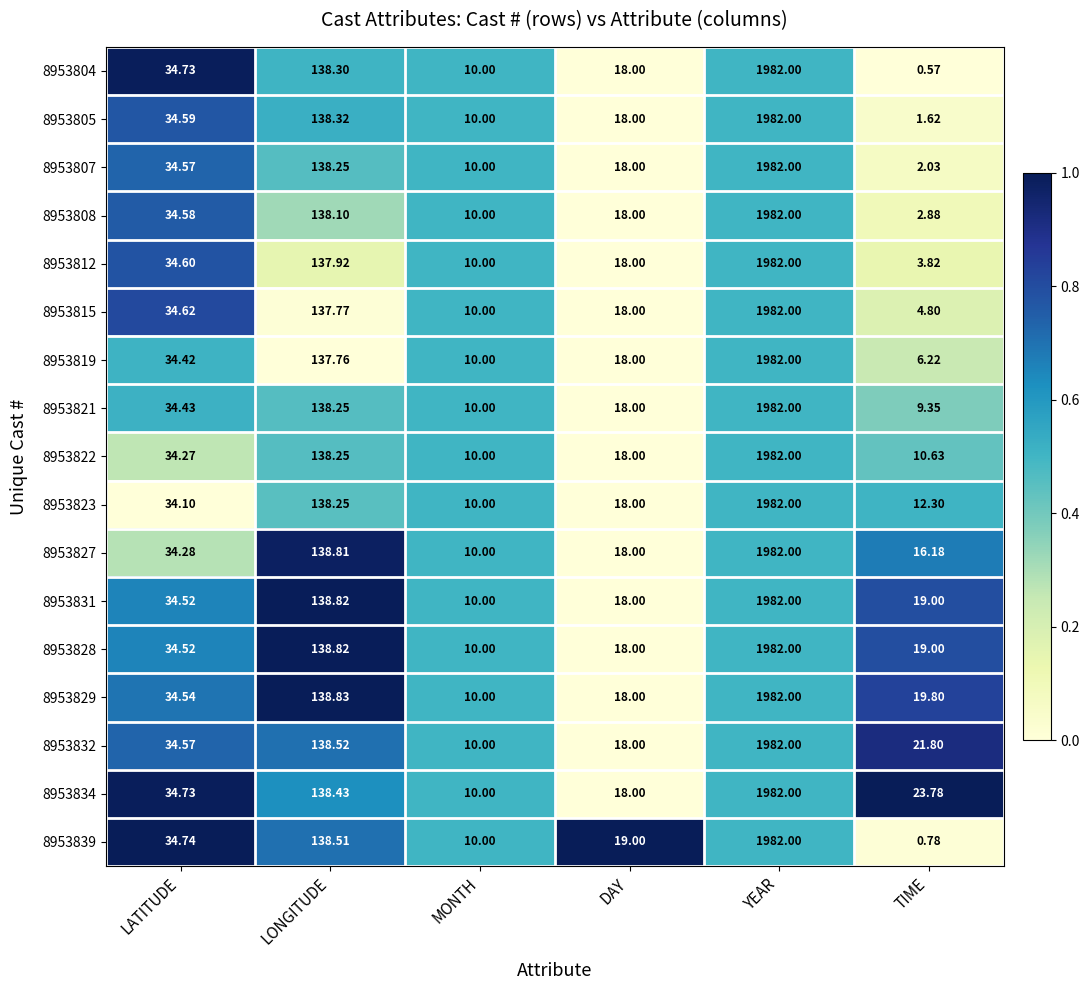

List the labels in order of 8953832 value, smallest first.

MONTH, DAY, TIME, LATITUDE, LONGITUDE, YEAR